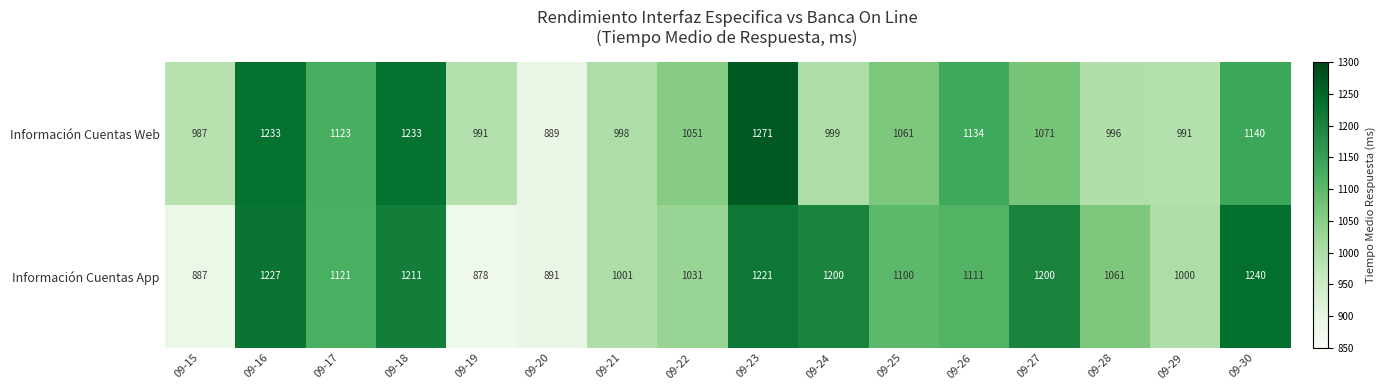

At how many categories does at least one series exceed 910?

15